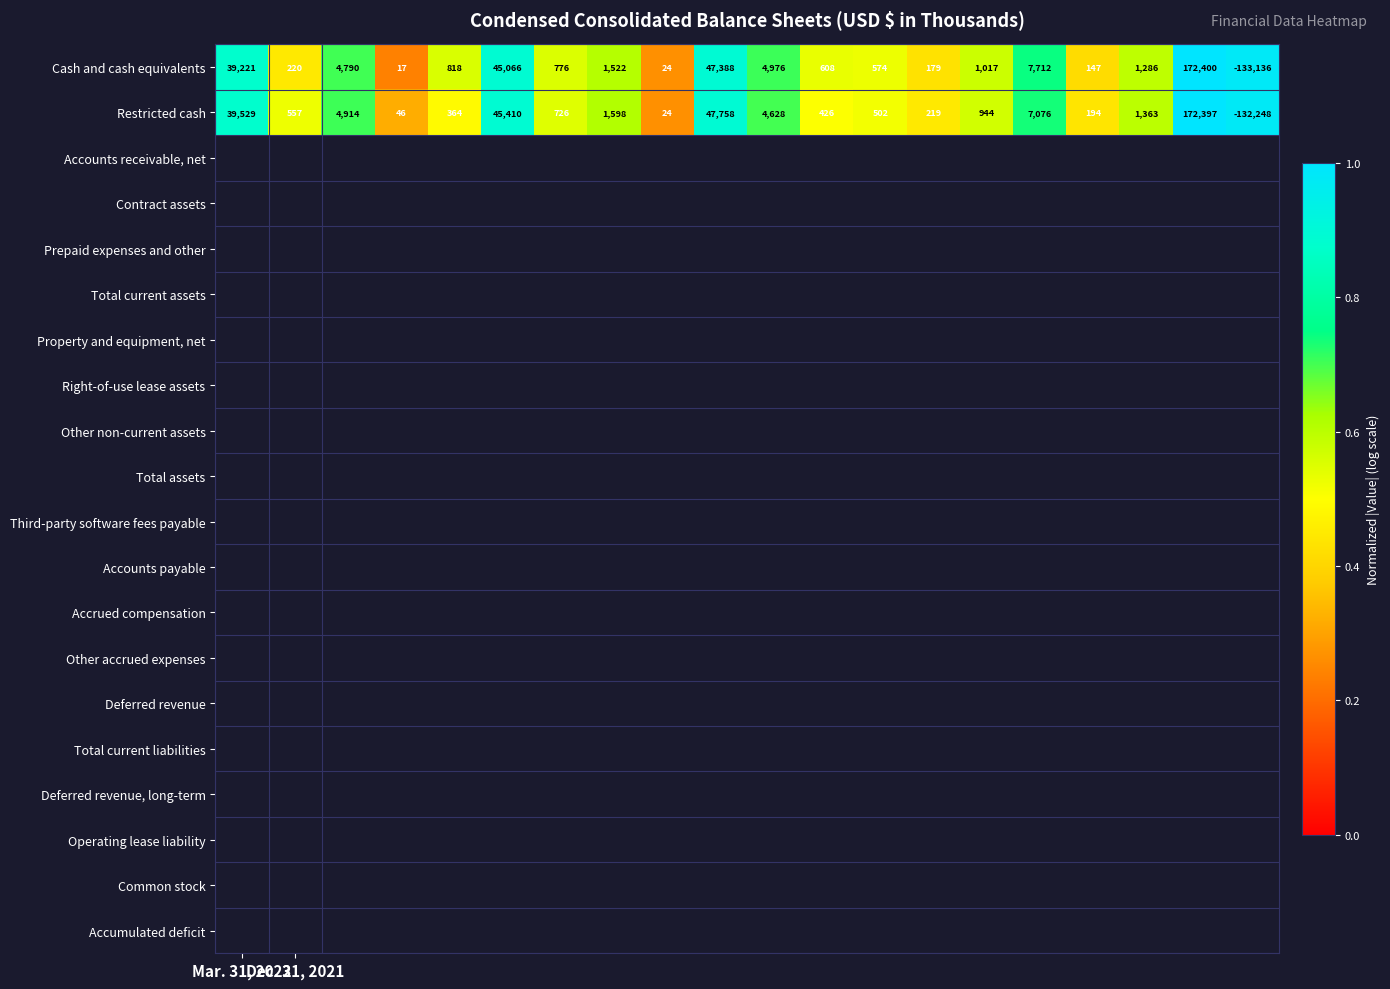

Which series has the largest total across all categories?

Restricted cash